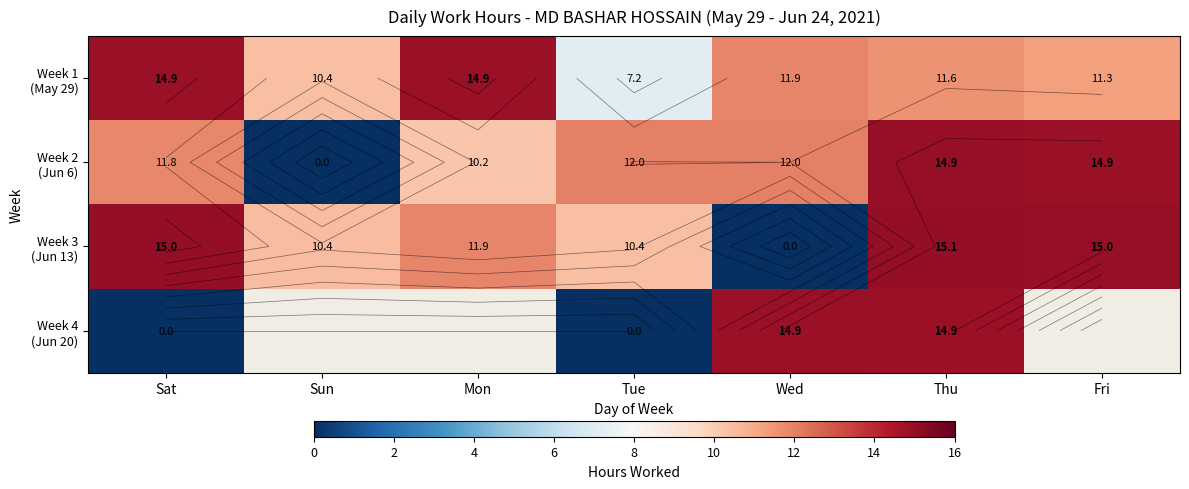

What is the greatest value displayed?

15.1